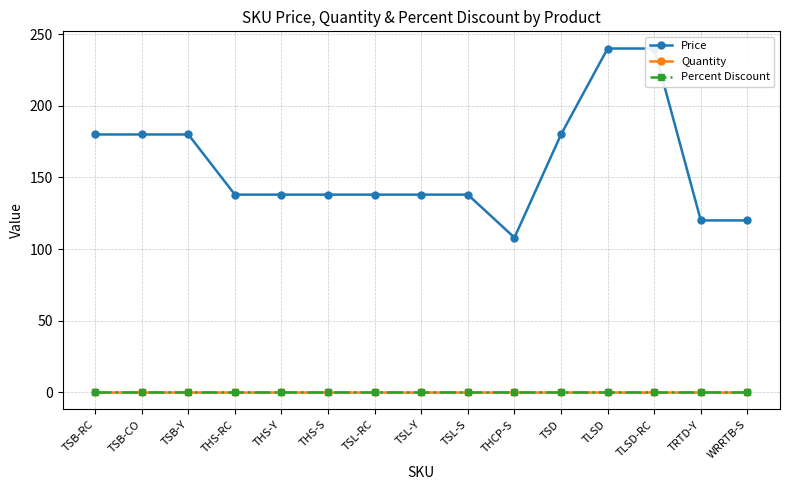

True or false: Percent Discount and Price intersect in this chart.

False